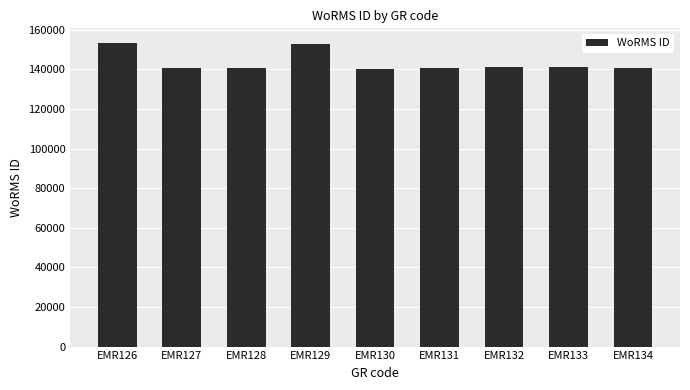

What value does the data have at EMR132?

141443